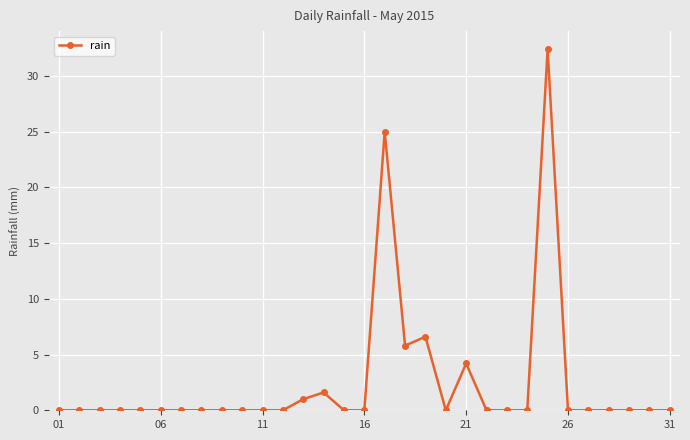

What is the maximum value shown in the chart?

32.4